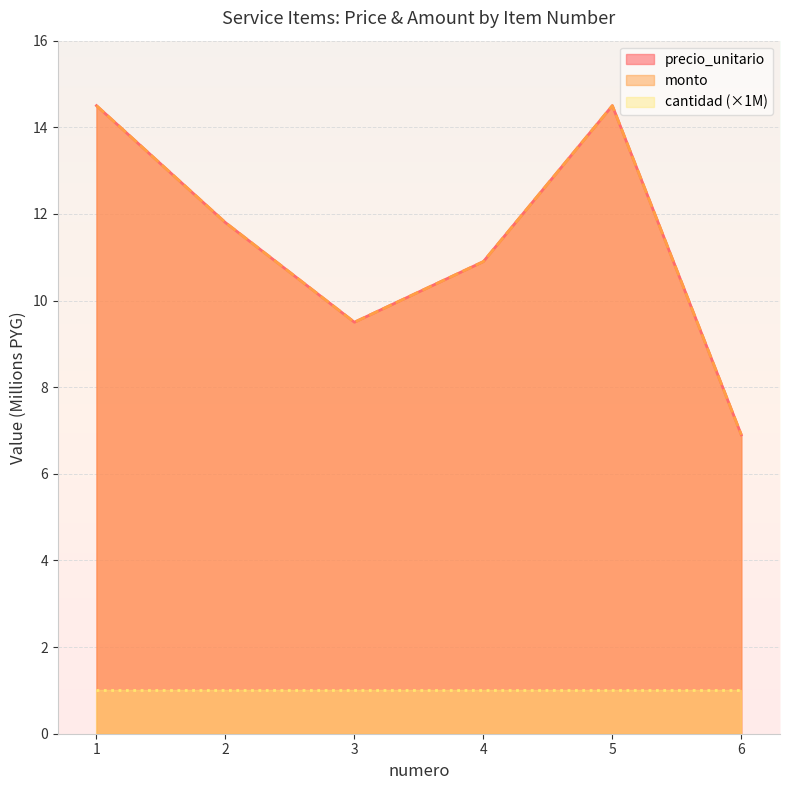

Does the chart display data point markers on the line(s)?

No